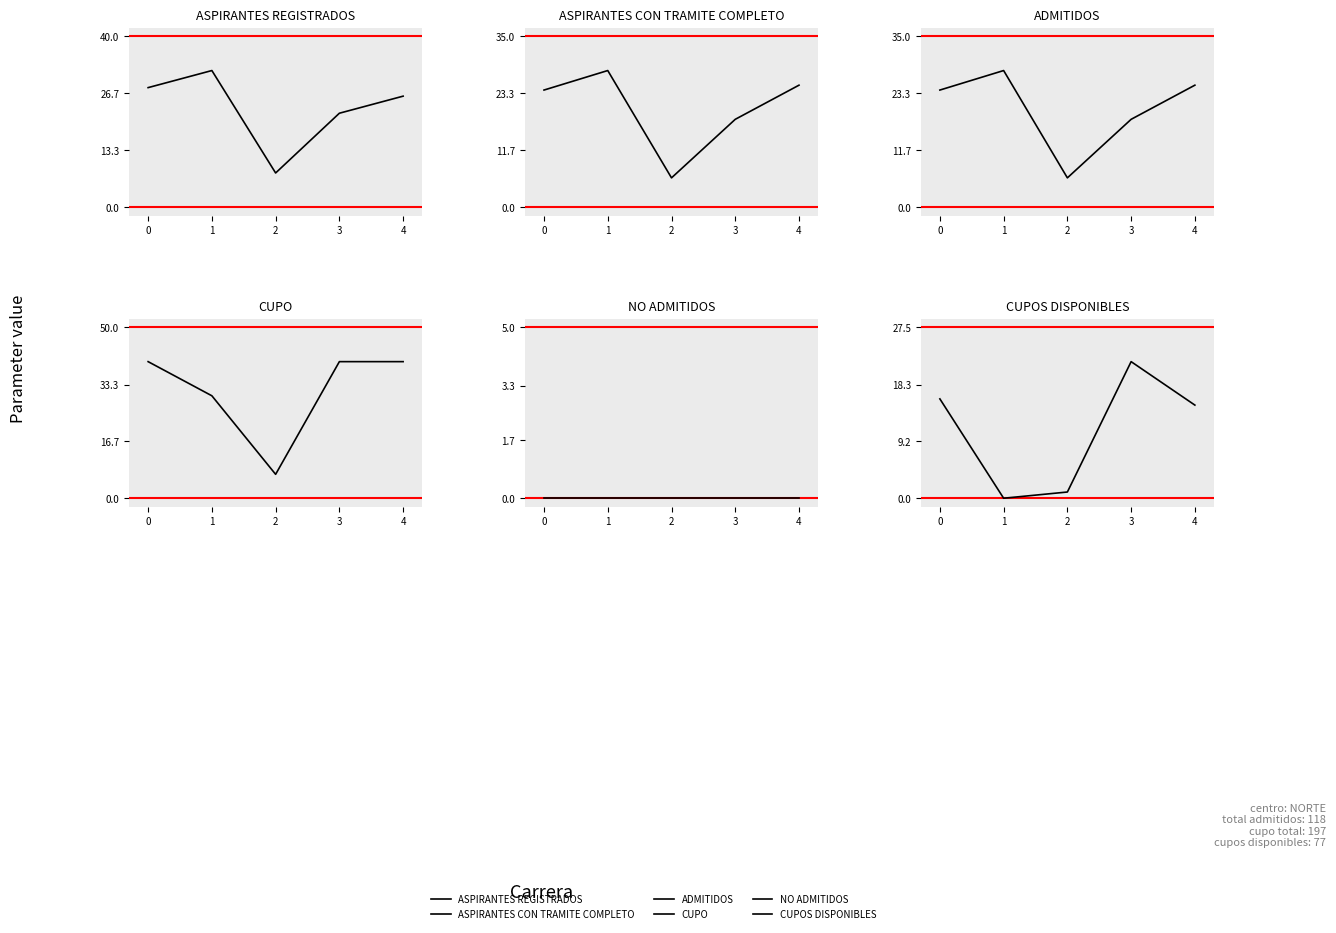

What is the difference between the ASPIRANTES CON TRAMITE COMPLETO values at 3 and 2?

12